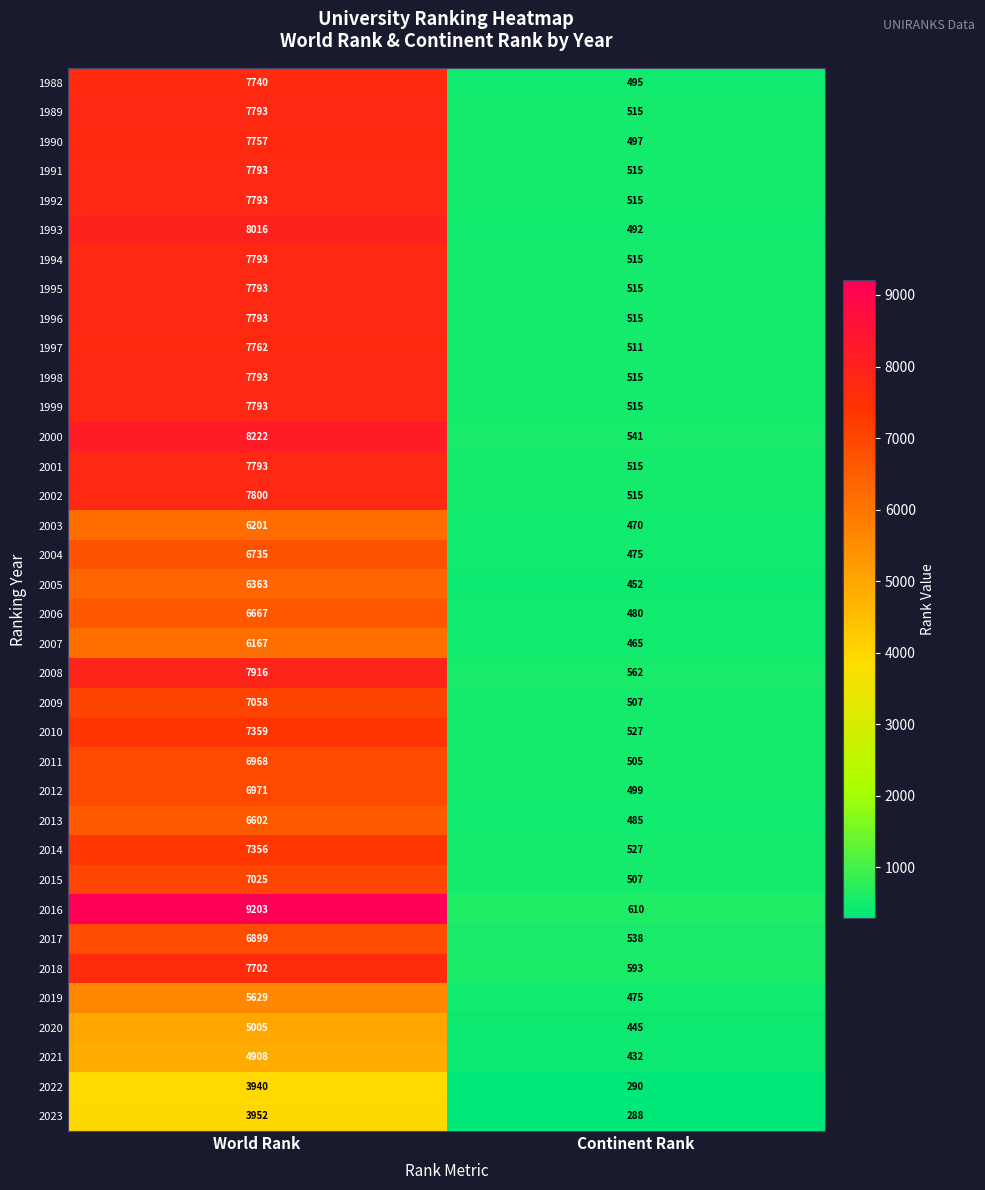

Count the number of categories in the chart.

2